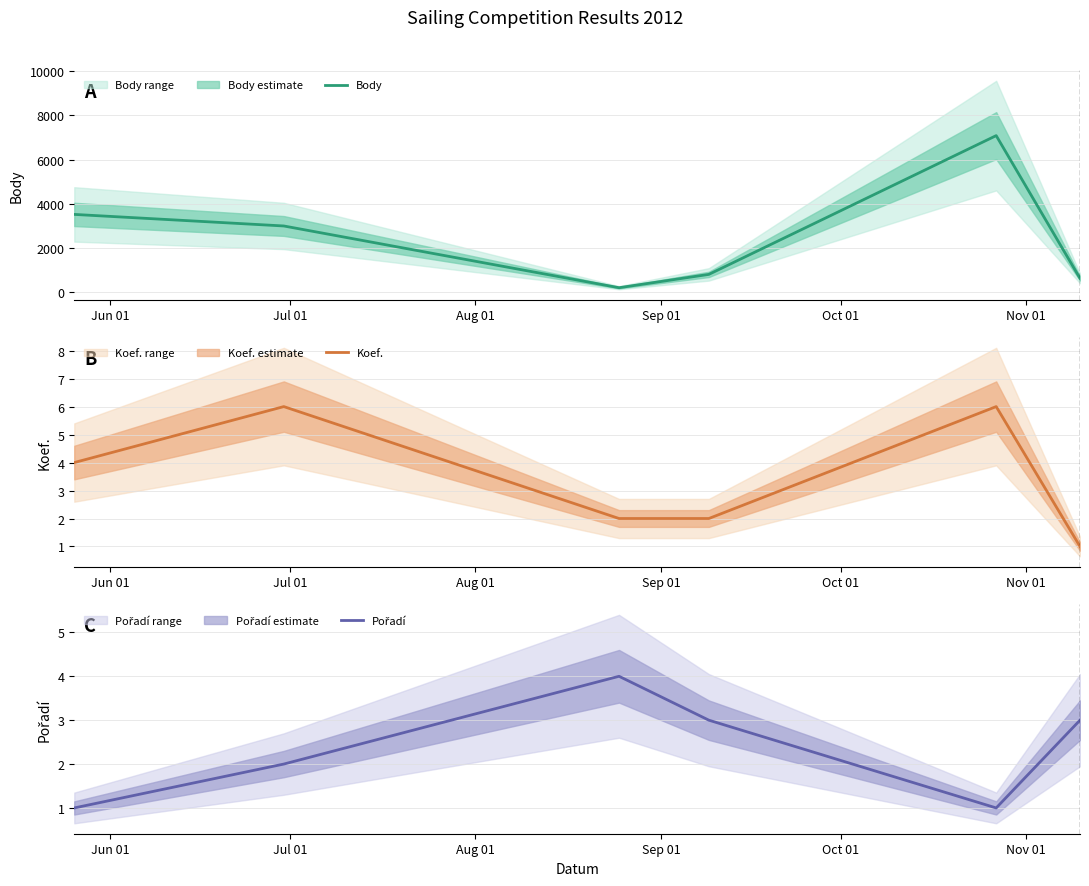

What is the difference between the second highest and second lowest values in the Koef. series?

4